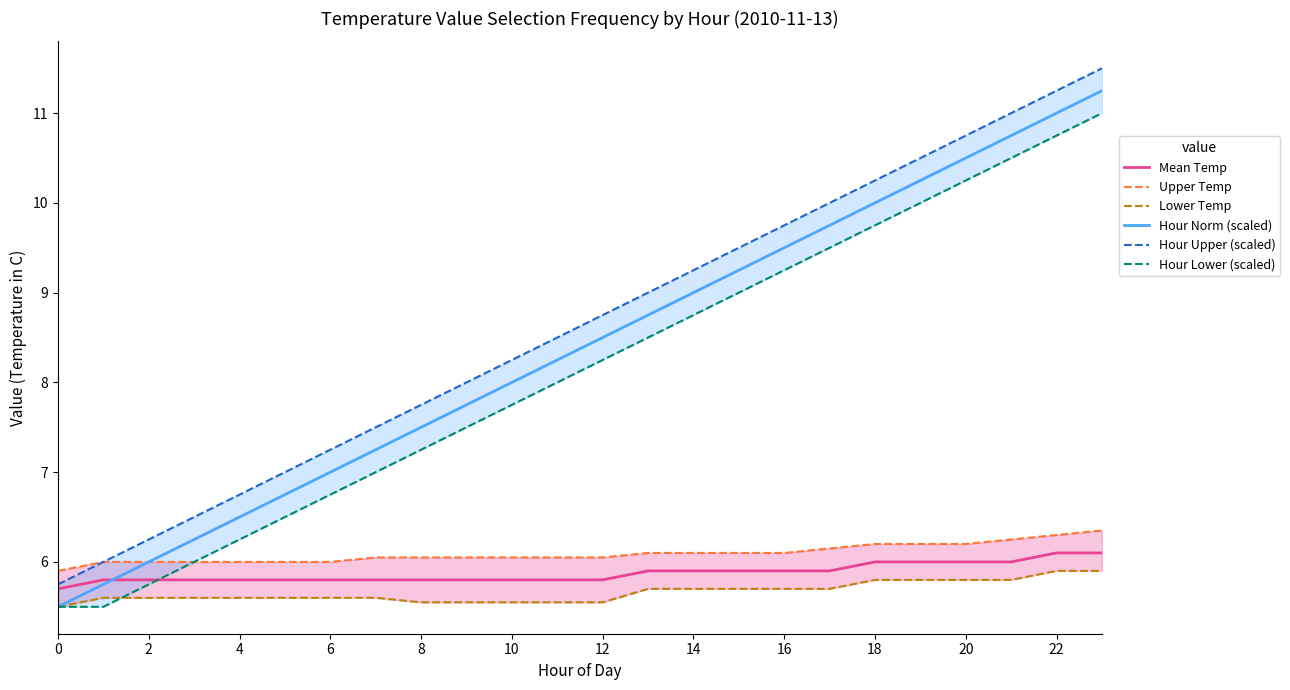

Read the Hour Norm (scaled) value at 14.

9.0